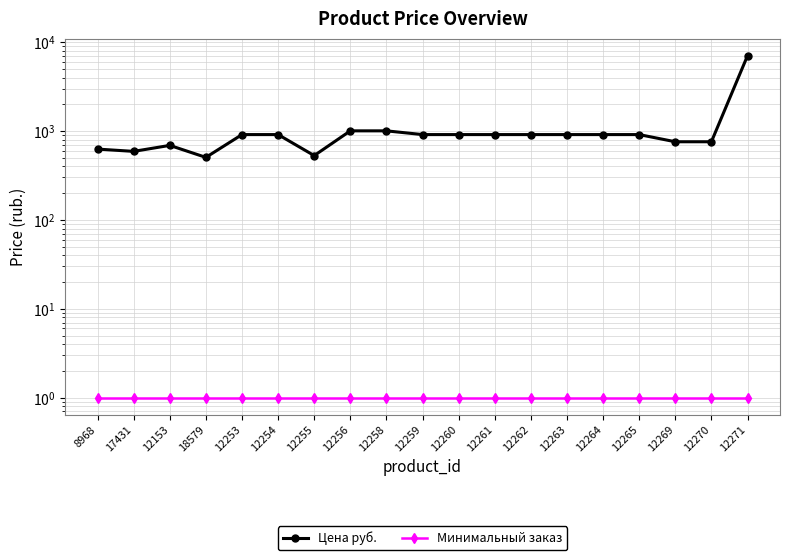

What is the value of the Цена руб. point at the 14th from the left?

911.5